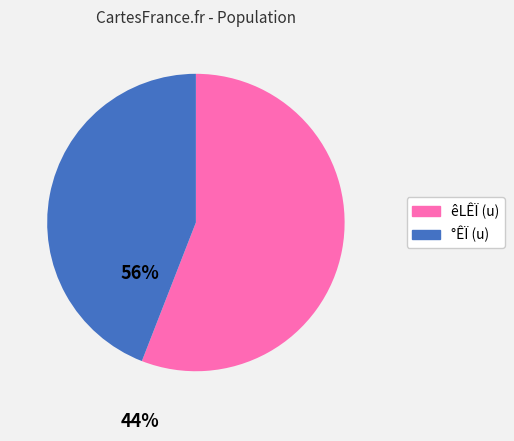

Count the number of slices in the pie.

2